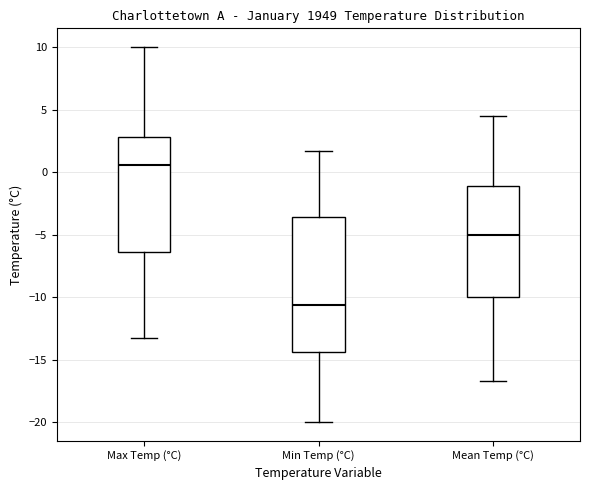

Comparing the boxes themselves (not the whiskers), which one is the tallest?

Min Temp (°C)